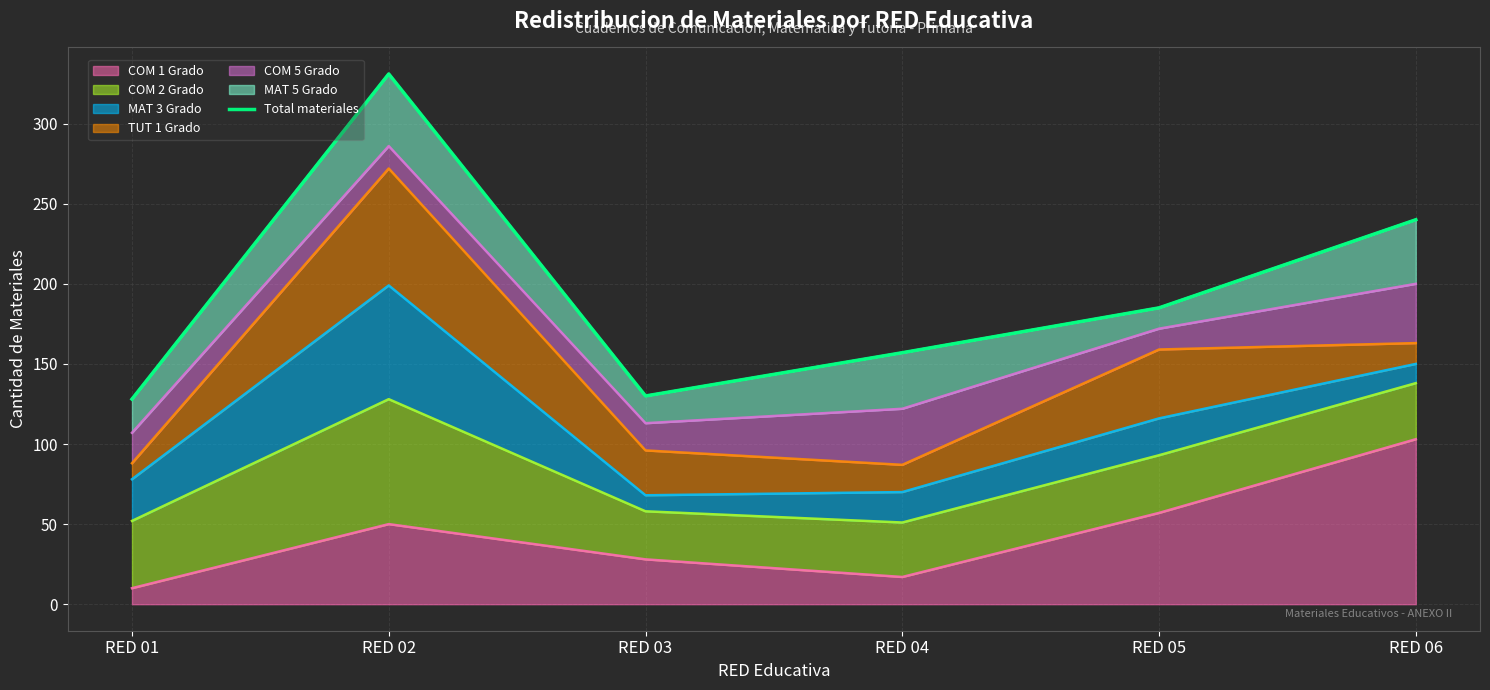

List the labels in order of value, largest first.

RED 02, RED 06, RED 05, RED 04, RED 03, RED 01